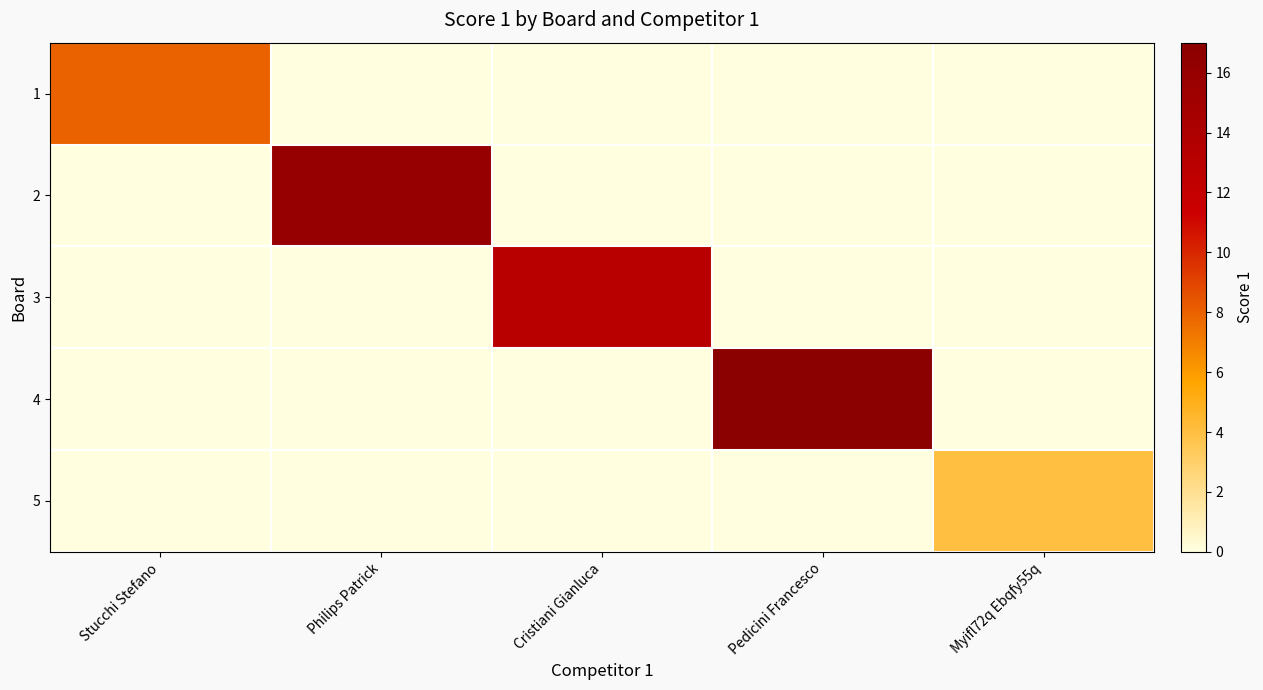

What is the spread (max minus min) of values at Cristiani Gianluca?

13